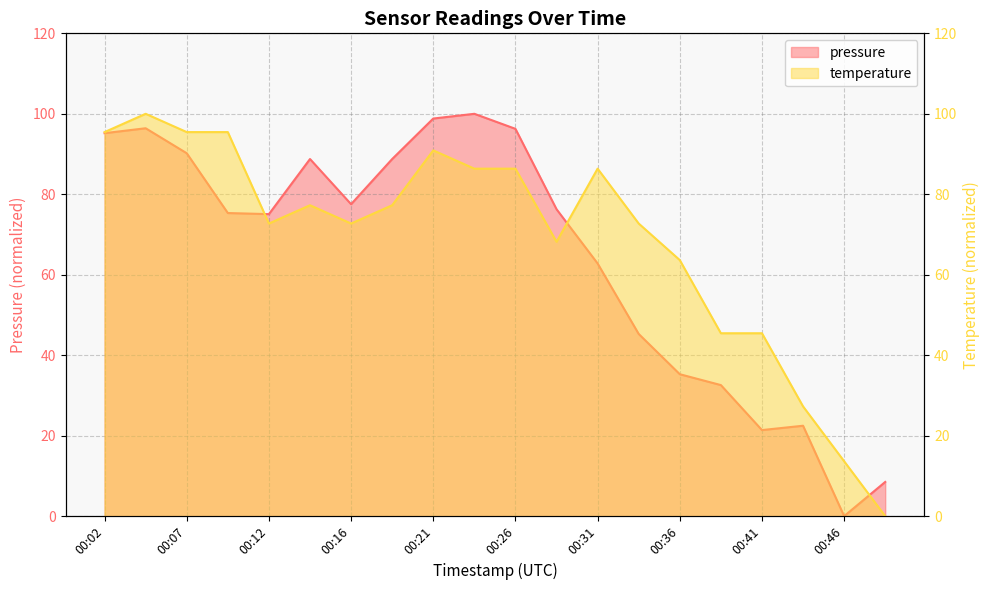

What is the value of the temperature point at the 2nd from the left?

100.0